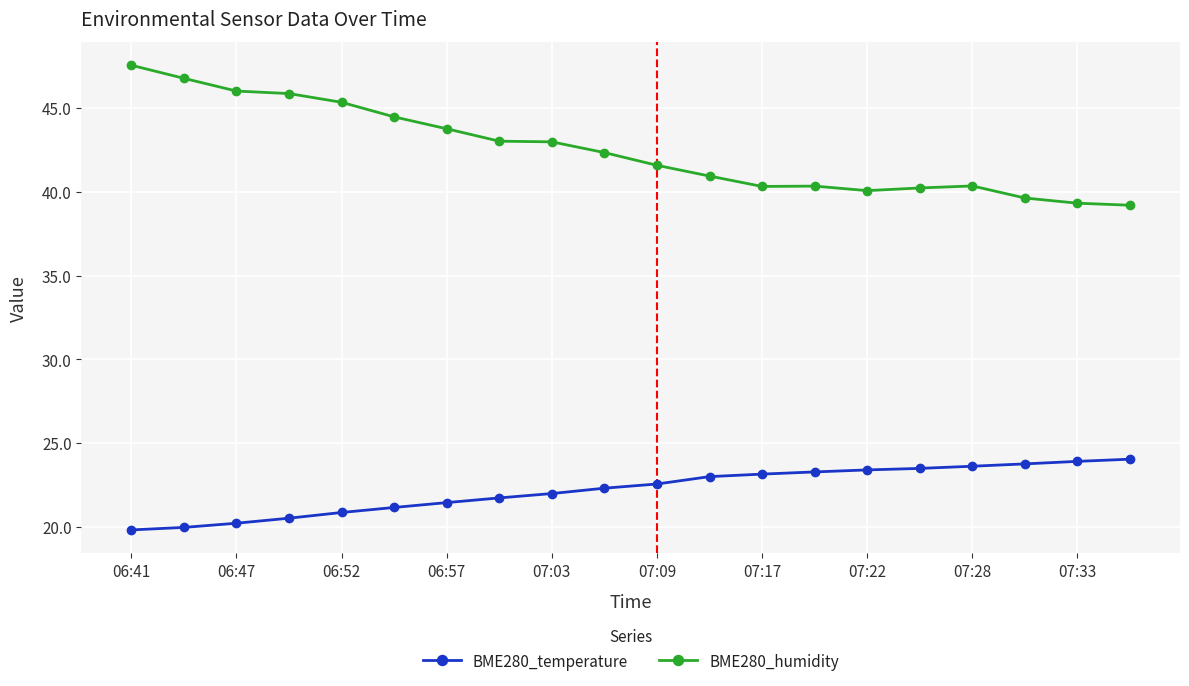

True or false: BME280_temperature and BME280_humidity intersect in this chart.

False